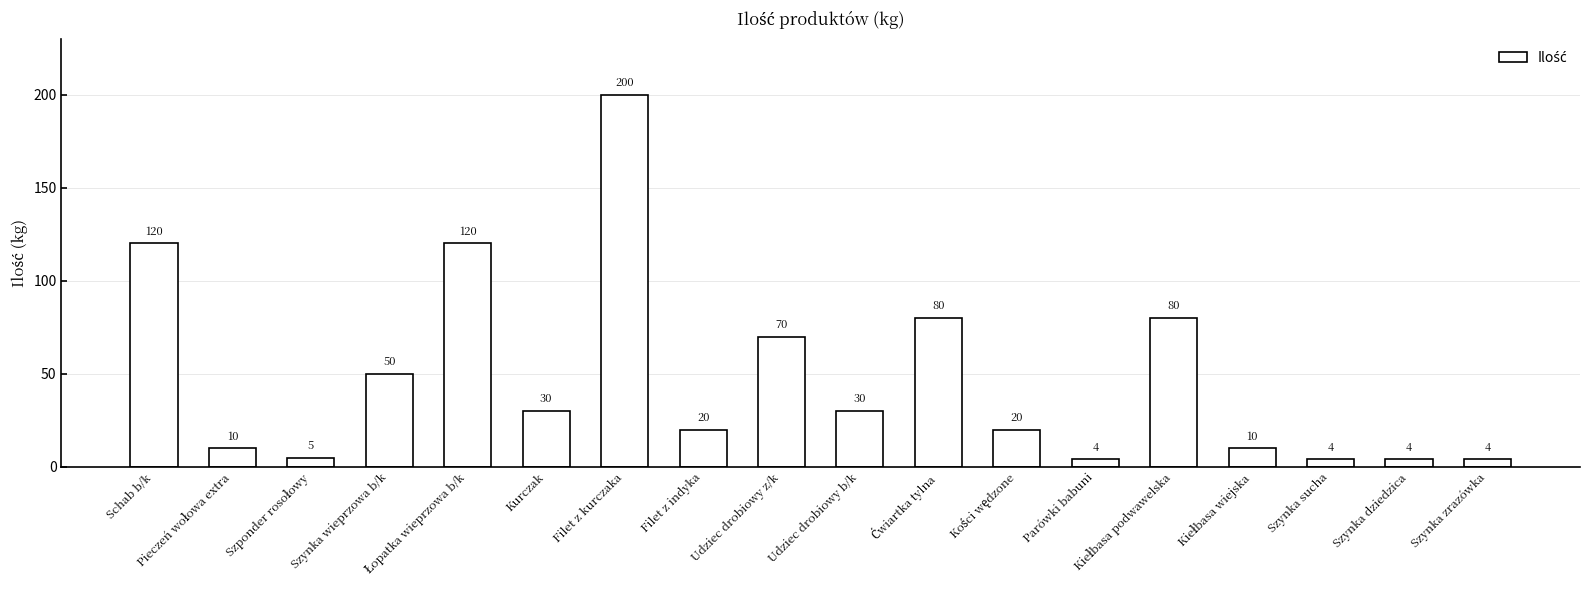

Does the chart contain any negative values?

No